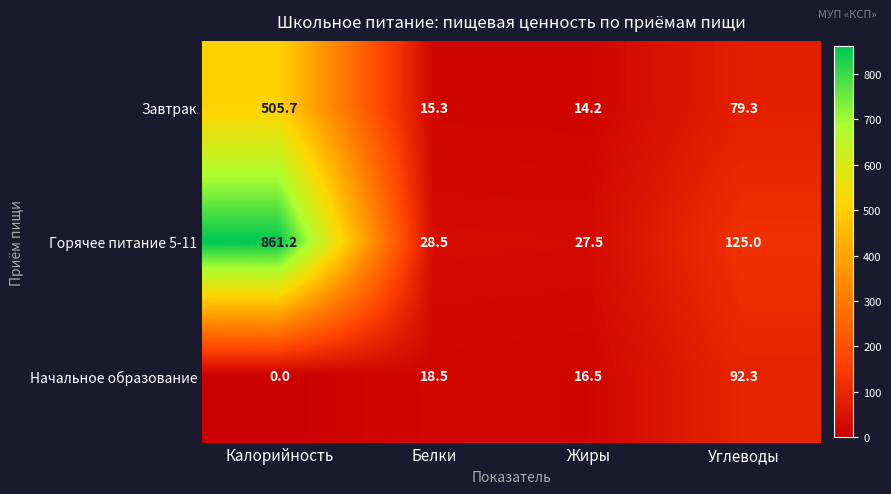

What is the average value of the Завтрак series?

153.6